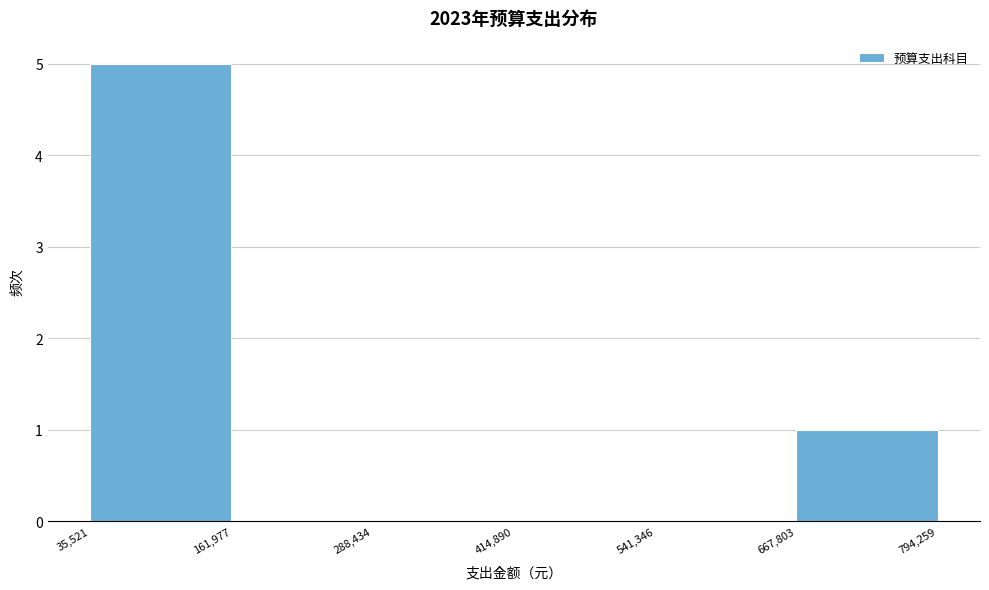

Over which range of the x-axis is the bar tallest?

35,521 to 161,977